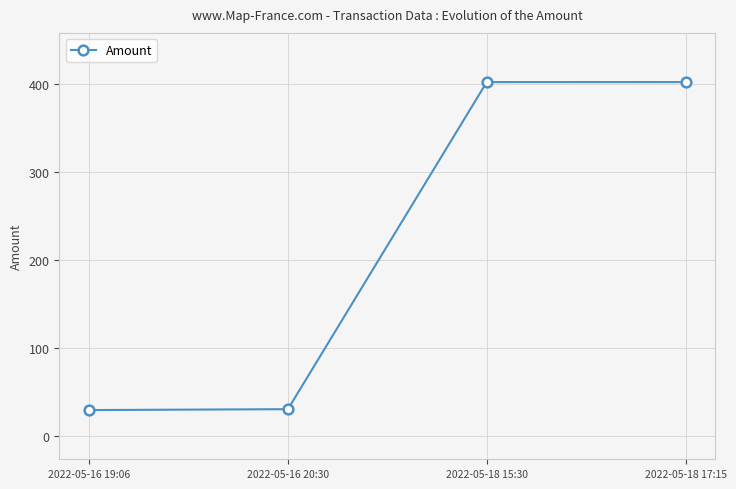

Count the number of data series in this chart.

1